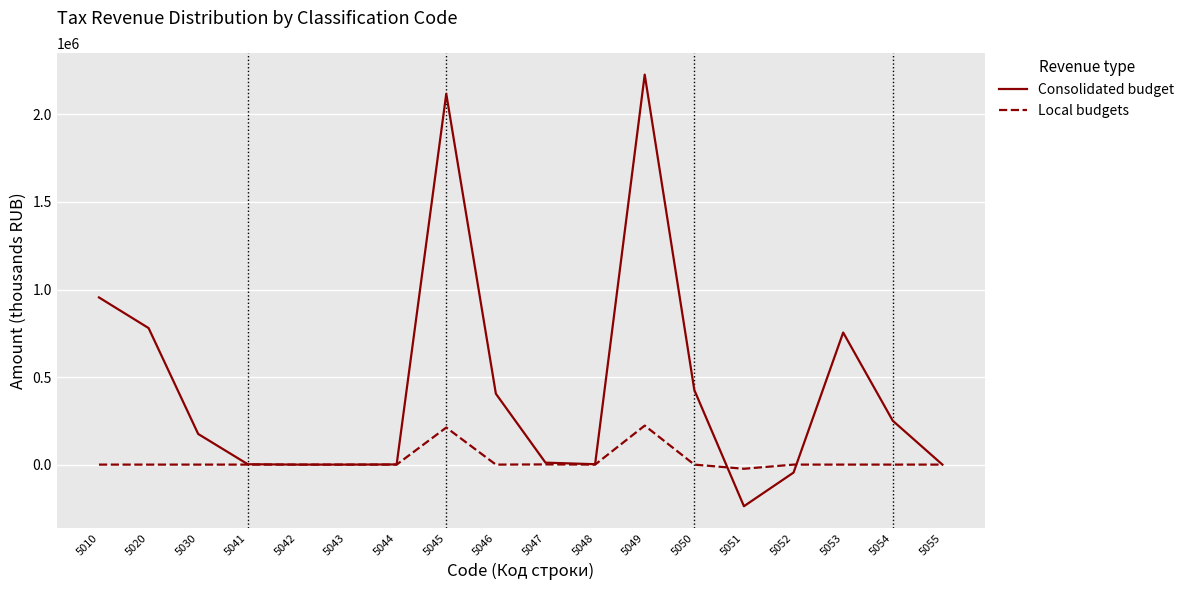

List the series in order of their peak value, lowest first.

Local budgets, Consolidated budget